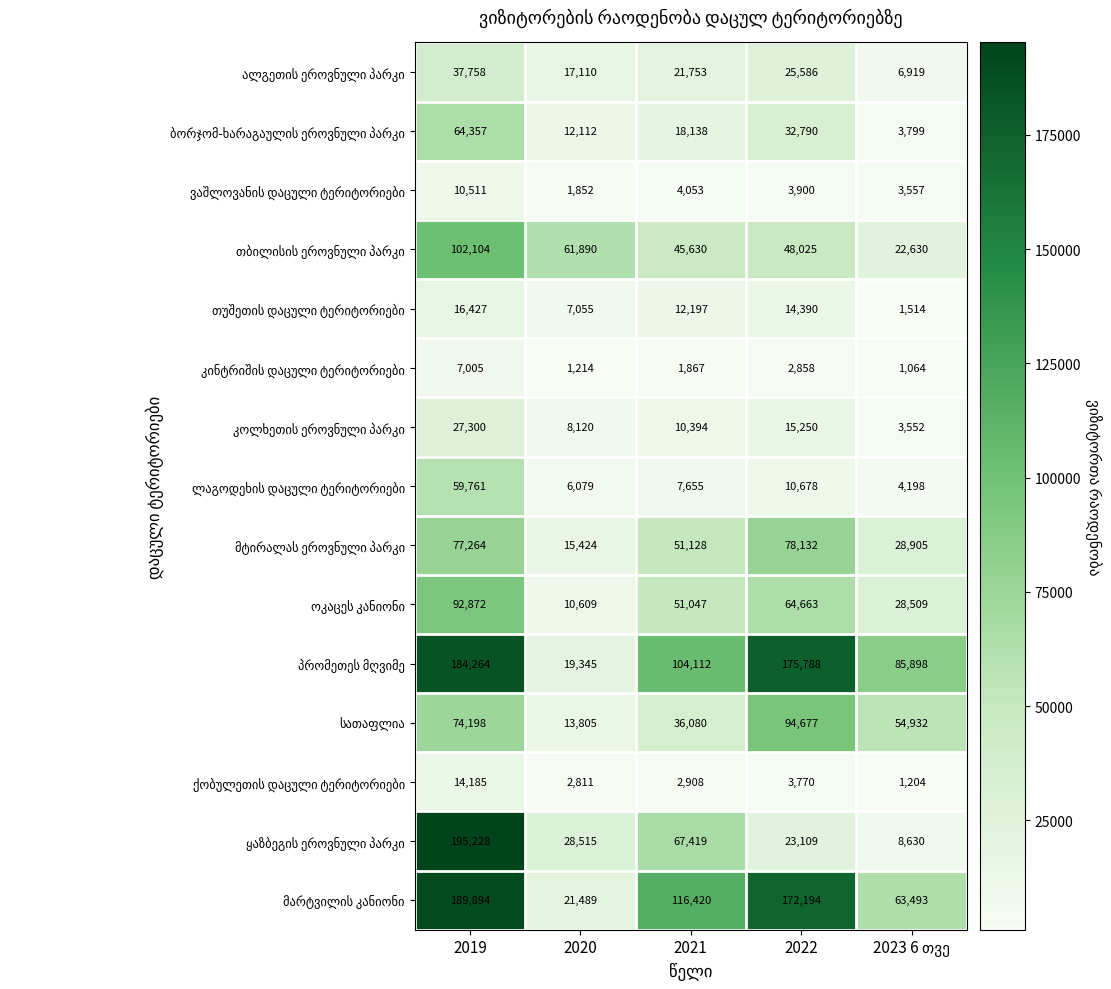

How many series are shown in this chart?

15